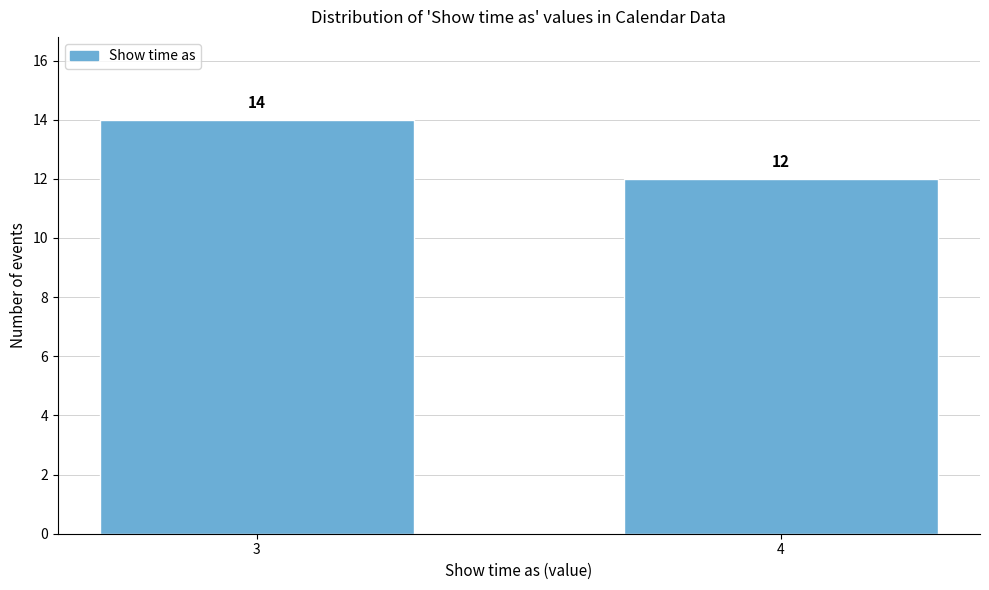

Reading right to left, extract all data points from this chart.

4=12	3=14